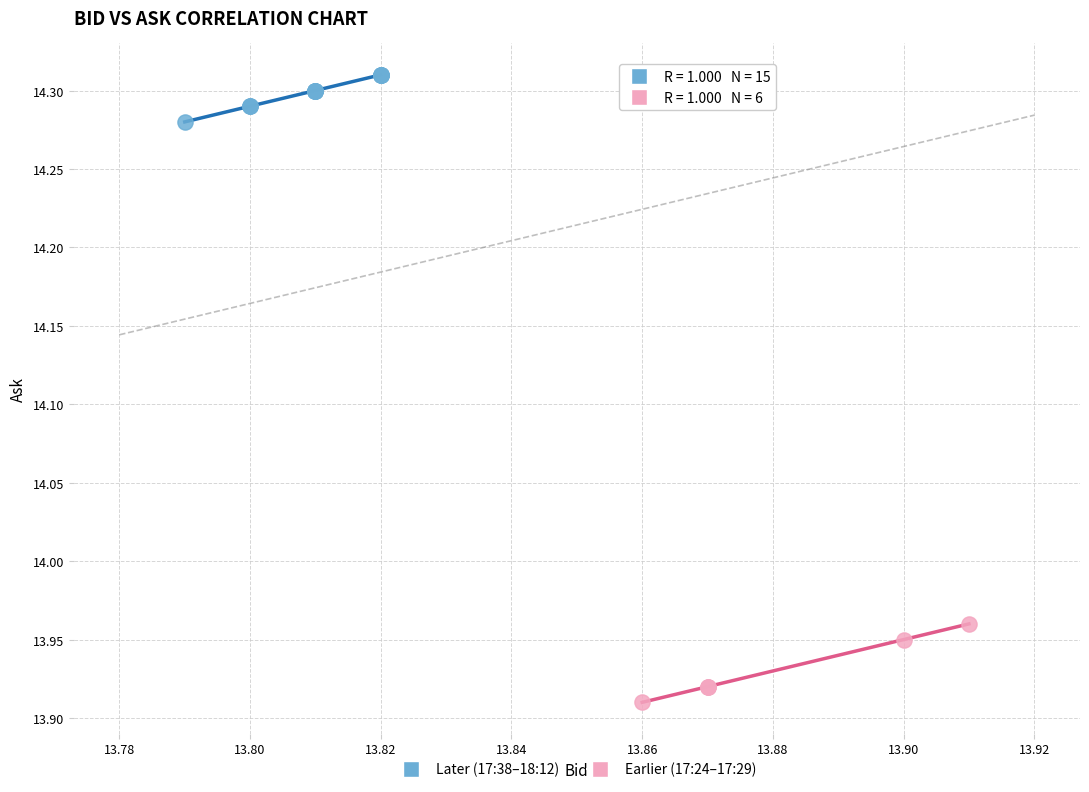

Which series contains the highest Y value?

Later (17:38–18:12)